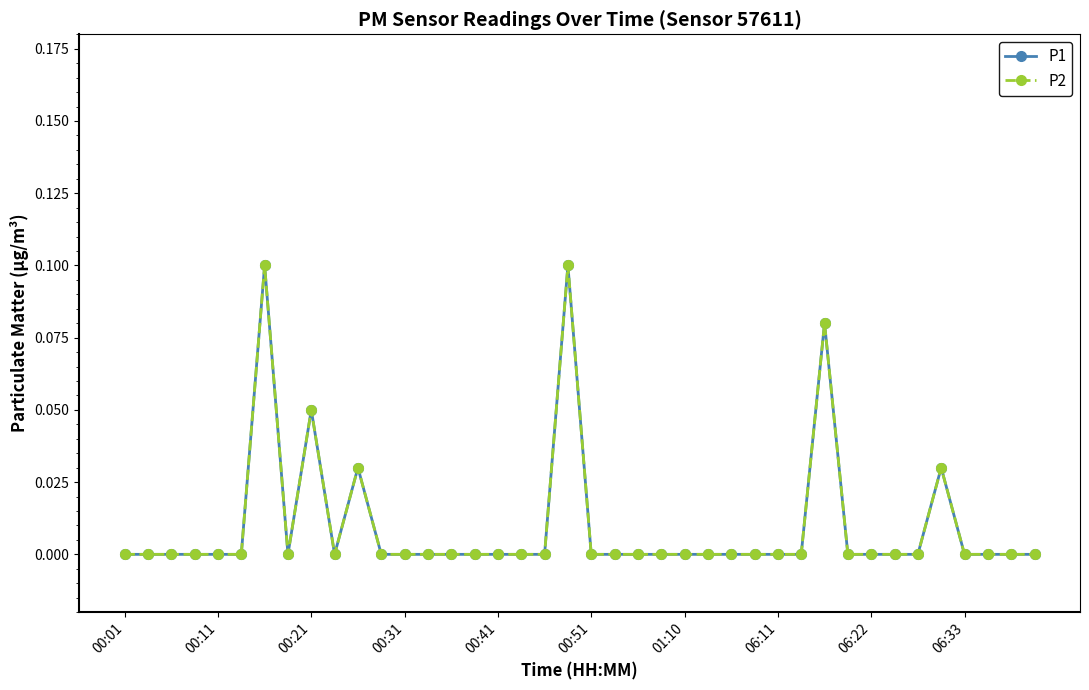

How many P2 values are between 0 and 1?

40